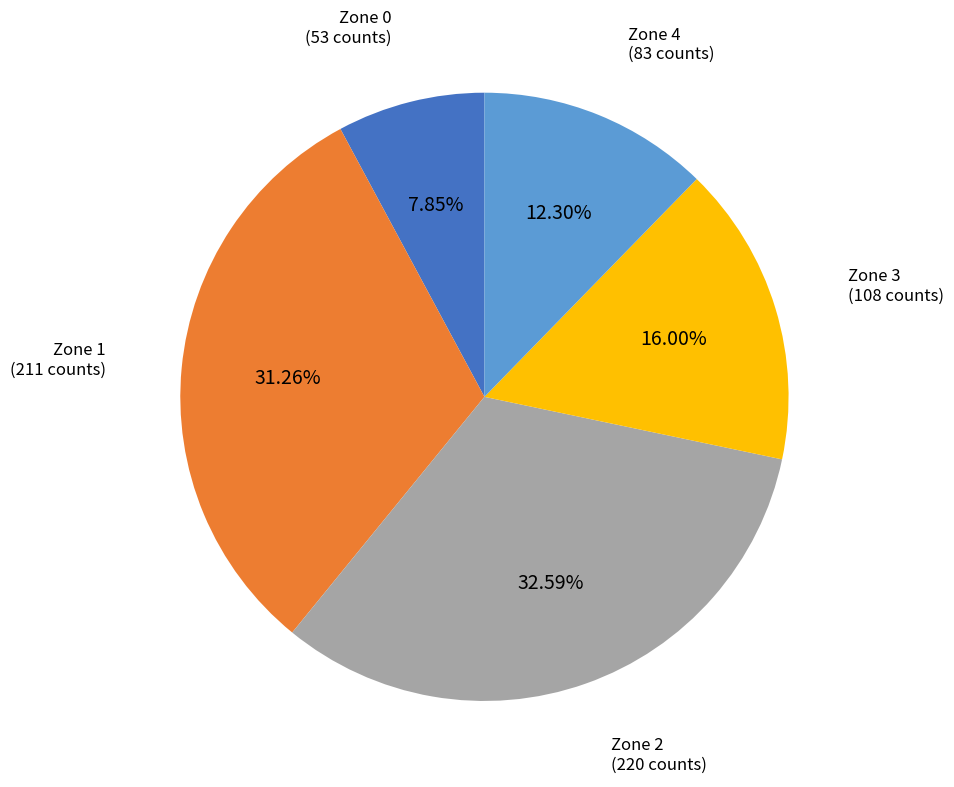

Does any single category account for the majority?

No